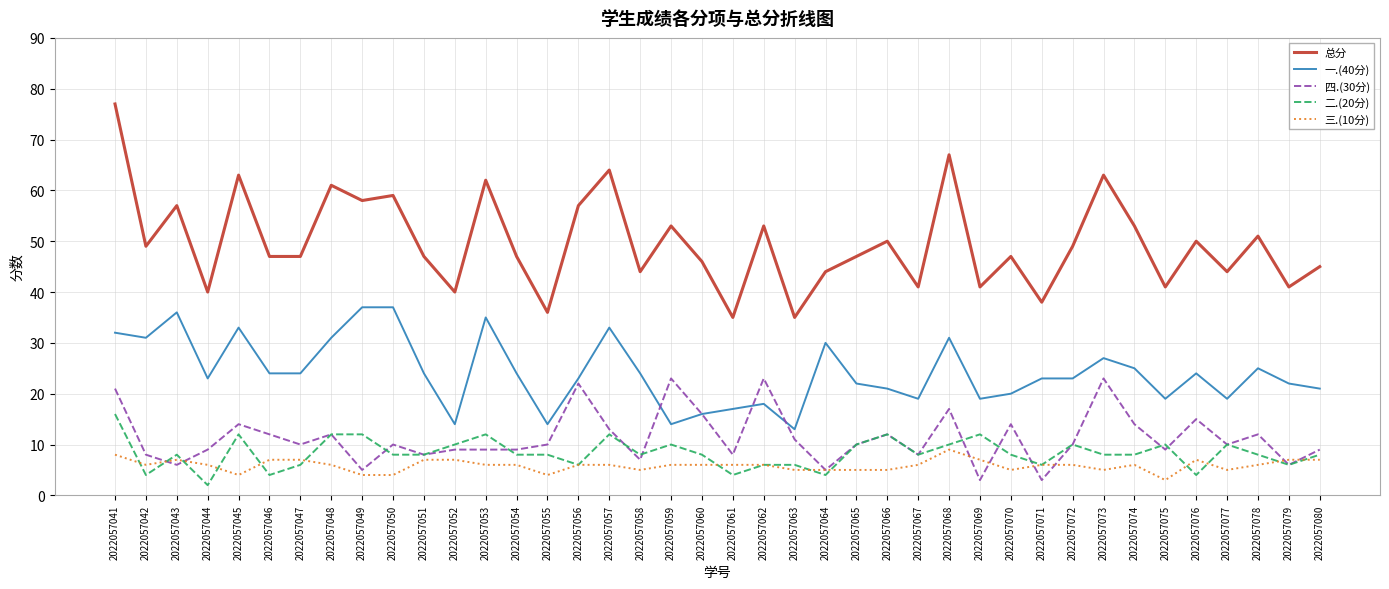

What is the difference between the highest and lowest values at 2022057044?

38